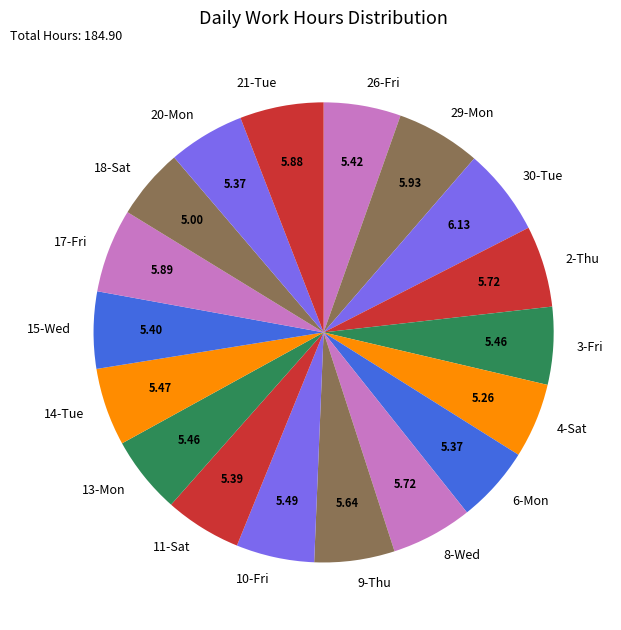

Count the number of slices in the pie.

18